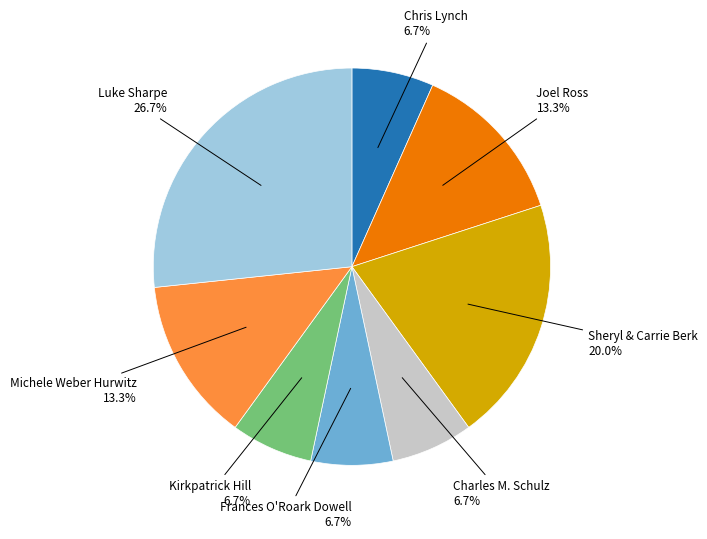

Is there a majority slice in this chart?

No